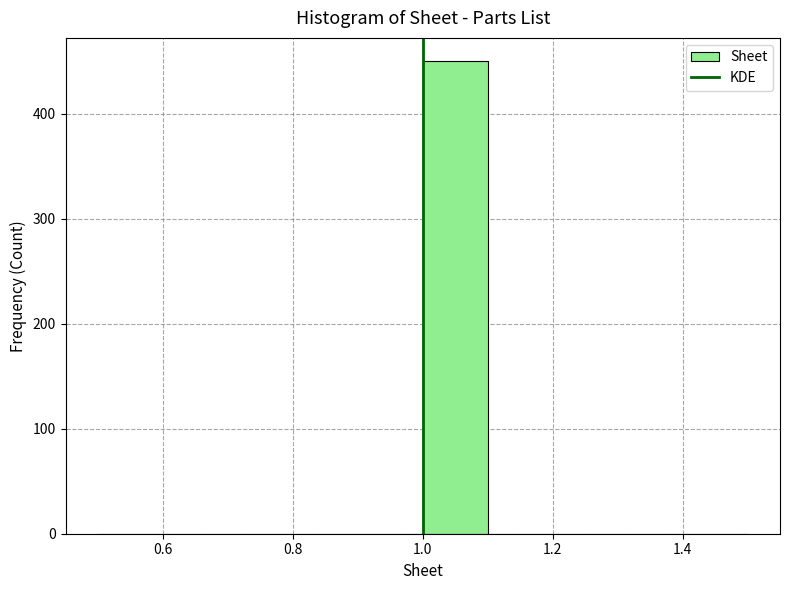

What is the height of the bar covering 1.0 to 1.1 on the x-axis? The values are not printed on the chart, so give them approximately, as read against the axis.

450